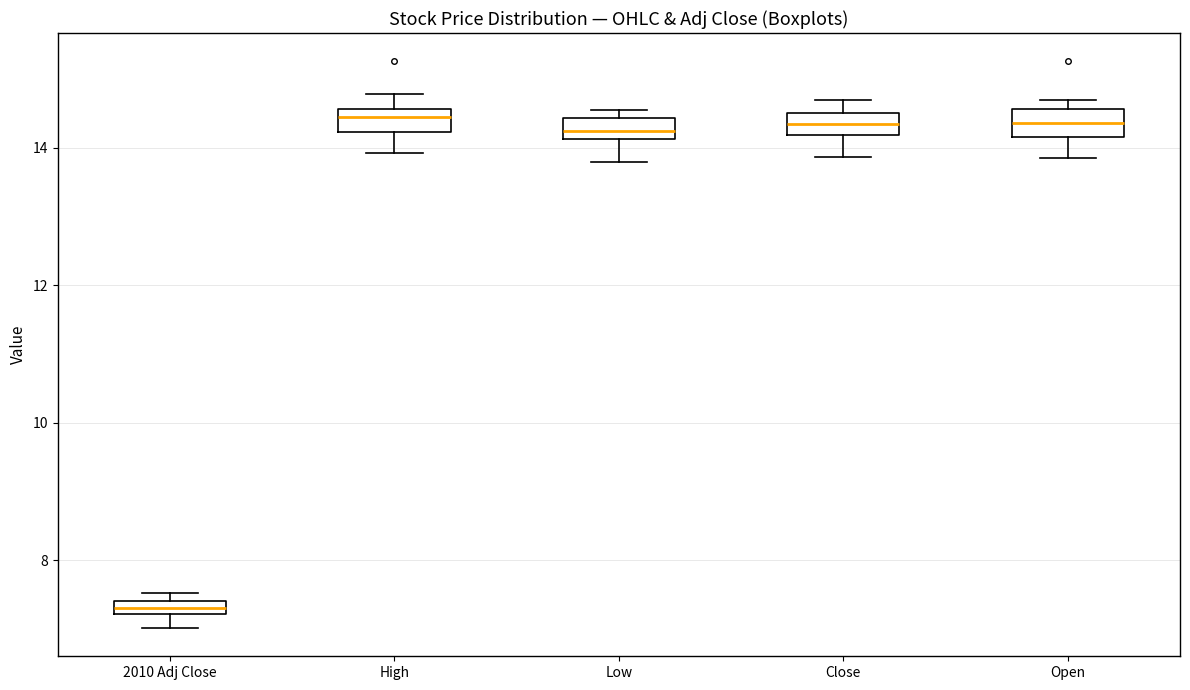

Which box's median line is the lowest?

2010 Adj Close